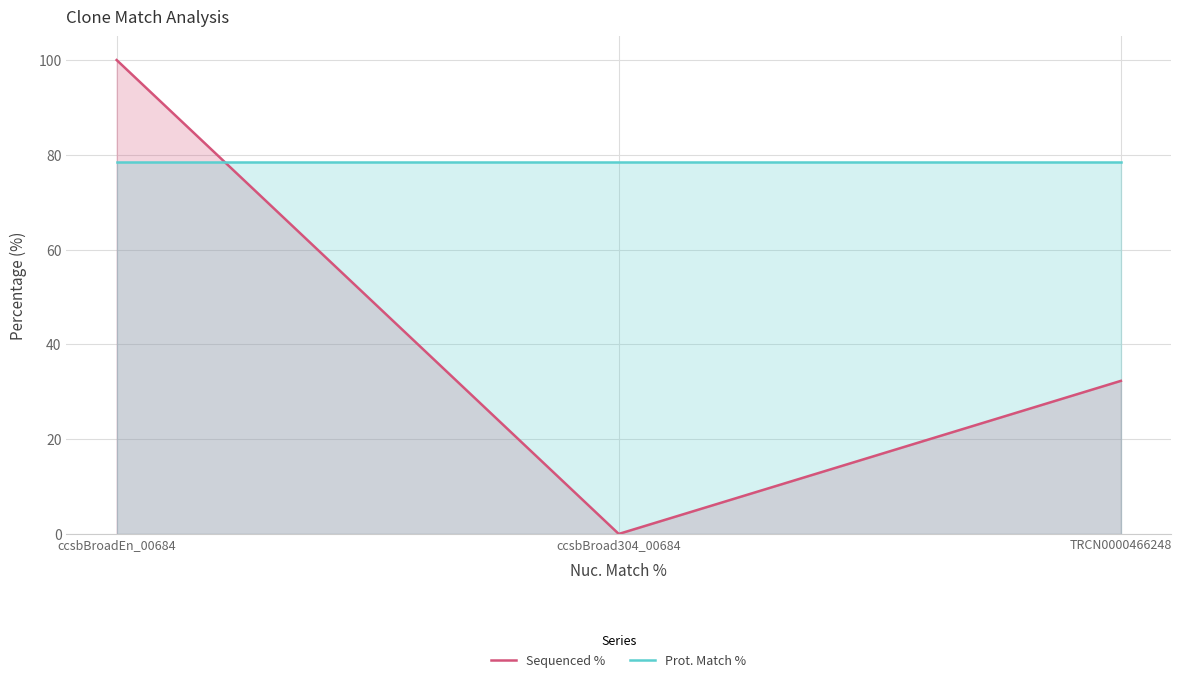

Reading left to right, extract all data points from this chart.

Sequenced %: 100.0	0.0	32.3
Prot. Match %: 78.4	78.4	78.4